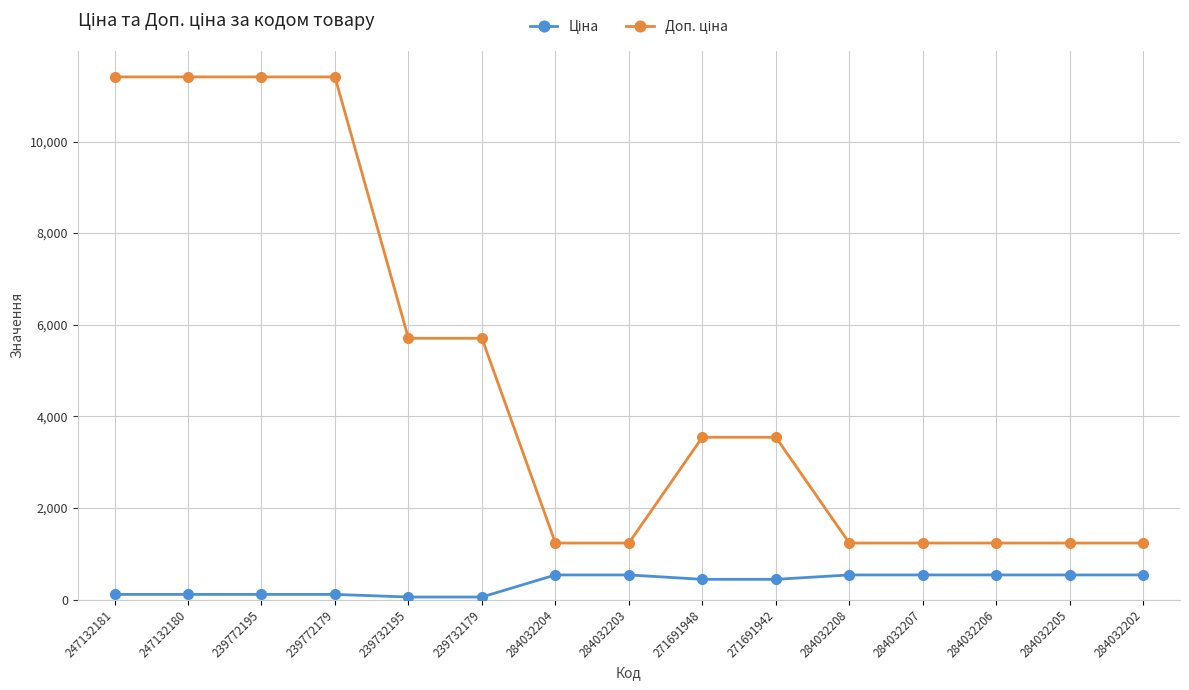

What is the maximum value shown in the chart?

11410.0